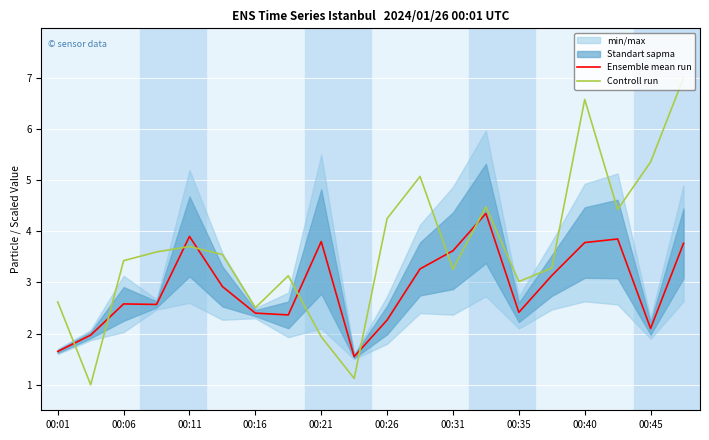

True or false: Controll run and Ensemble mean run intersect in this chart.

True